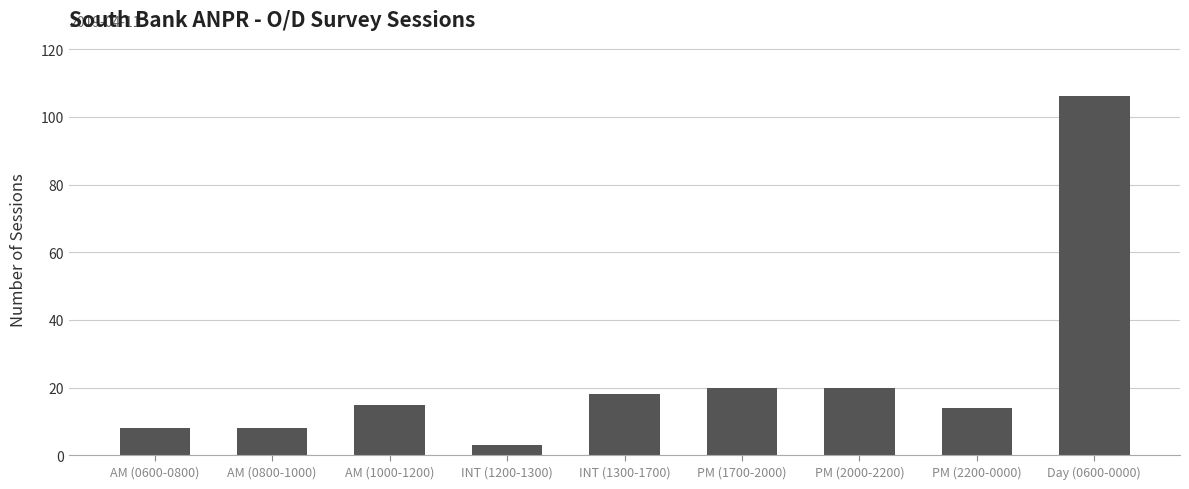

What is the change in value from AM (0800-1000) to PM (2200-0000)?

+6